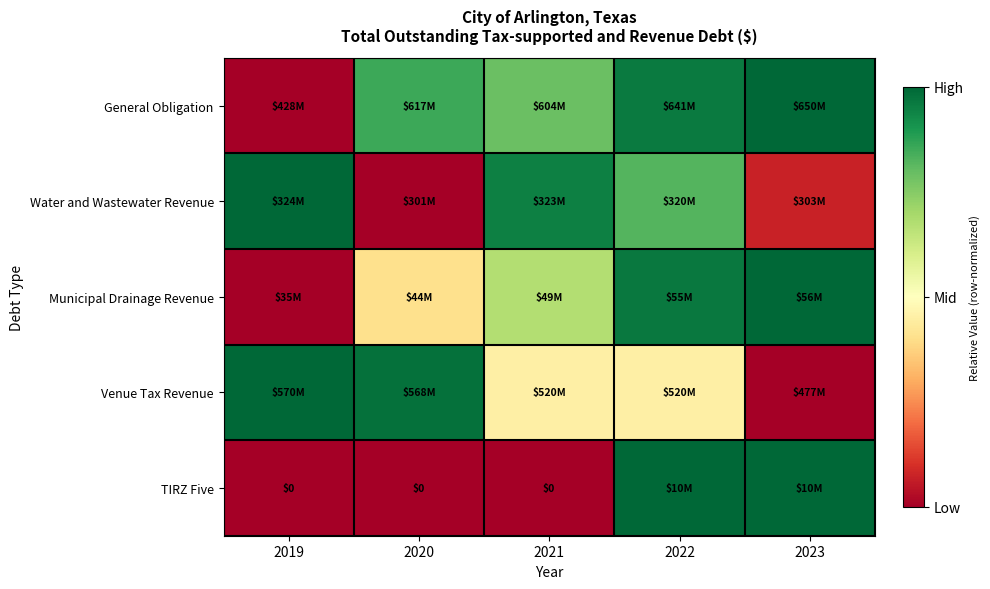

Between 2022 and 2023, which is larger?

2023